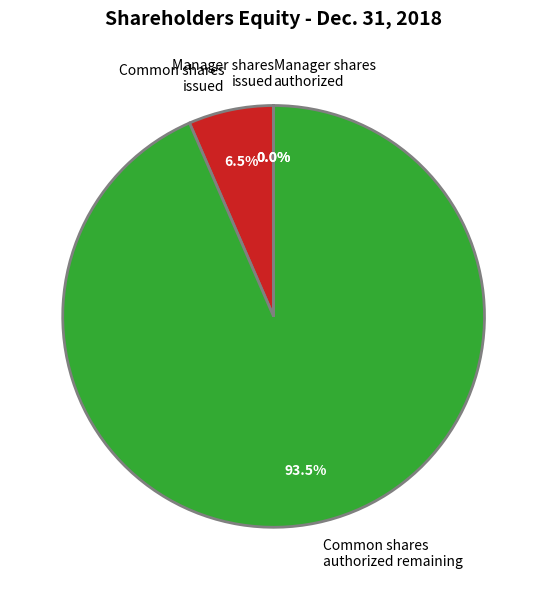

Which category has the smallest portion of the pie?

Manager shares authorized